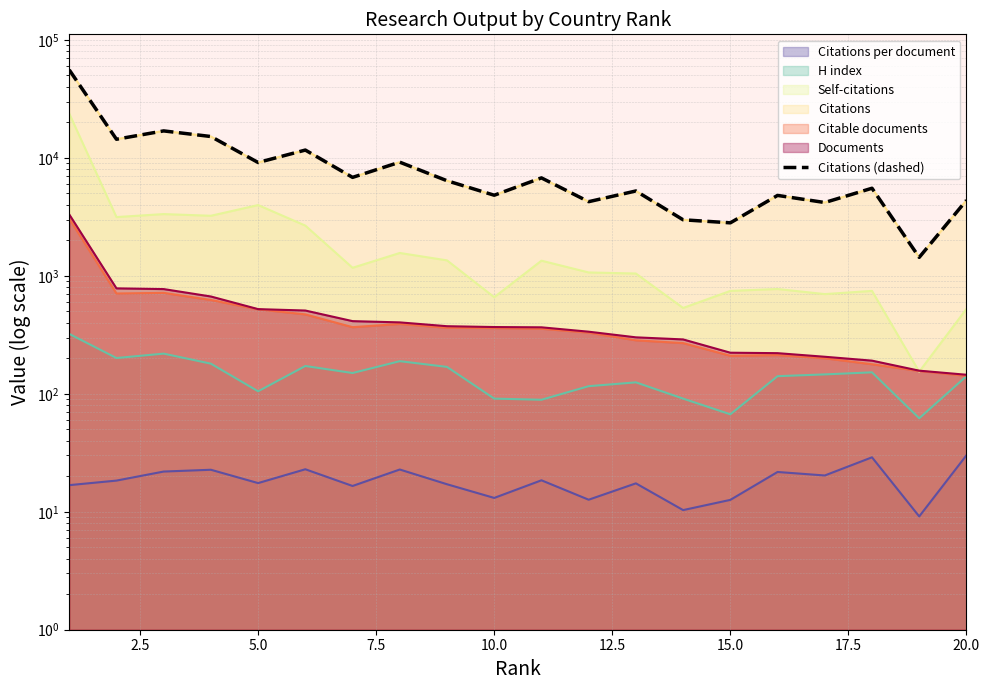

Reading left to right, what are all the values shown in this chart?

55728	14380	16923	15165	9133	11643	6832	9194	6399	4822	6763	4251	5239	2985	2813	4804	4182	5527	1434	4366